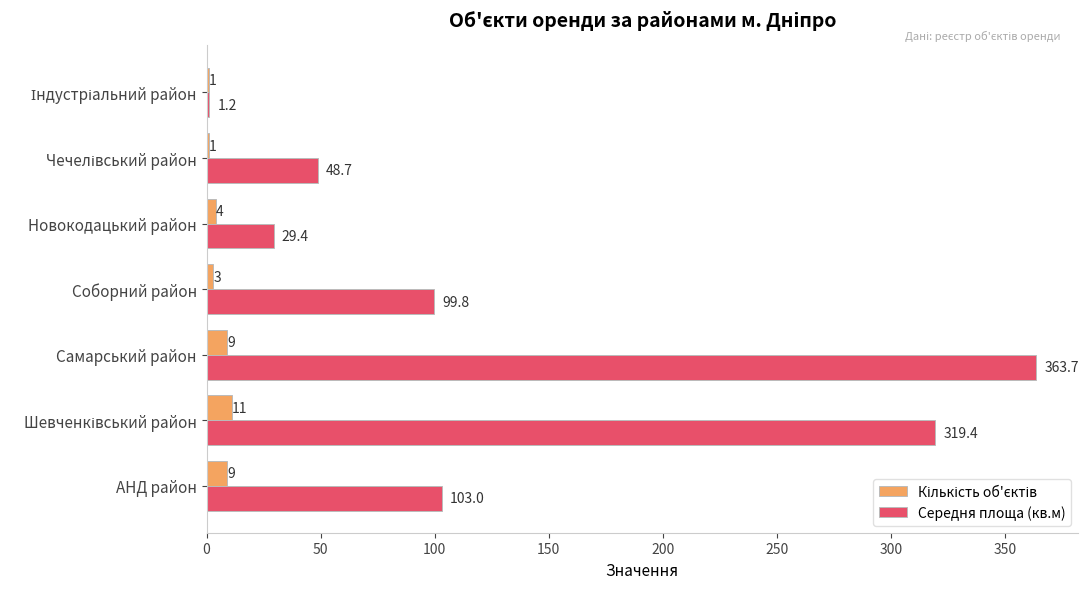

What is the greatest value displayed?

363.7